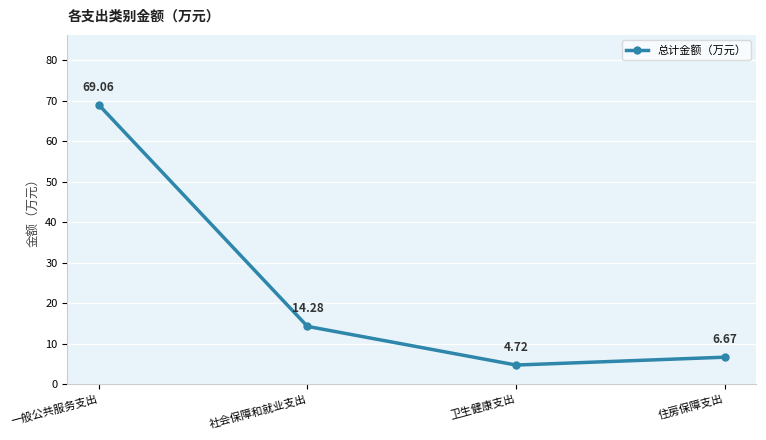

What value does the data have at 社会保障和就业支出?

14.3